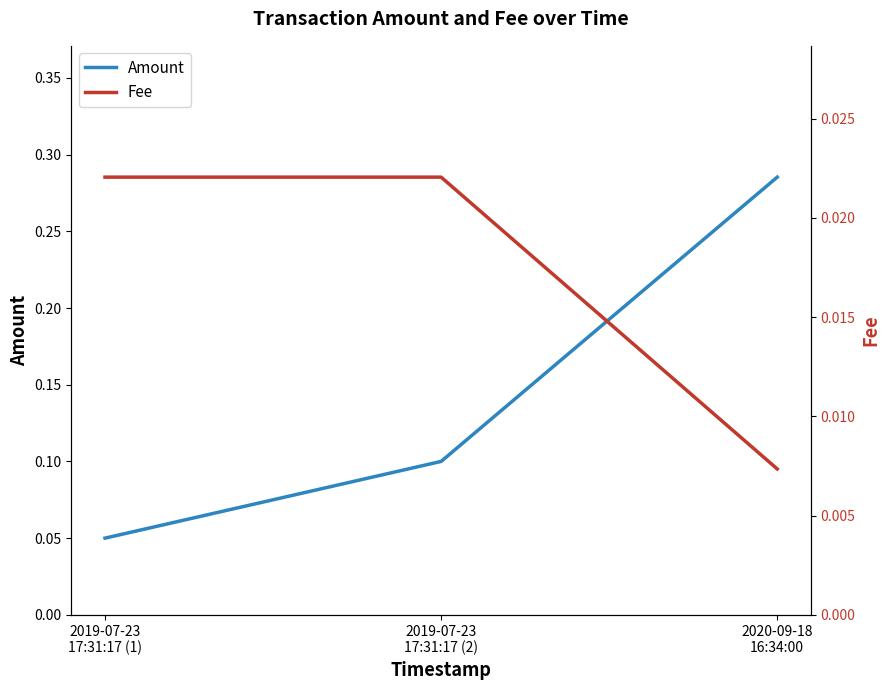

Where is Fee nearest to the value 0?

2020-09-18
16:34:00